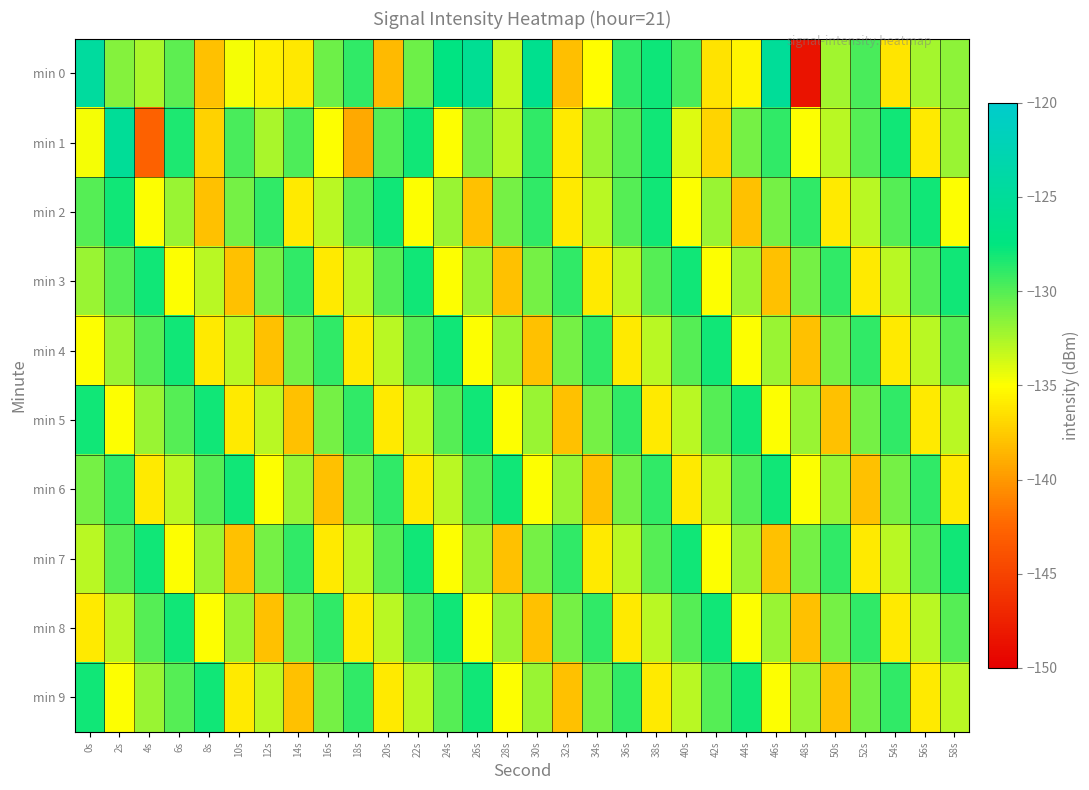

Reading left to right, list all the values displayed in this chart.

min 0: 0s=-124.5	2s=-131.5	4s=-132.5	6s=-130.3	8s=-138.0	10s=-134.7	12s=-135.8	14s=-136.2	16s=-130.8	18s=-129.0	20s=-138.3	22s=-130.7	24s=-127.2	26s=-125.5	28s=-133.4	30s=-126.0	32s=-138.2	34s=-135.1	36s=-129.0	38s=-127.9	40s=-129.7	42s=-136.4	44s=-135.6	46s=-125.1	48s=-148.5	50s=-132.2	52s=-129.7	54s=-136.2	56s=-132.3	58s=-131.7
min 1: 0s=-134.7	2s=-125.3	4s=-142.8	6s=-128.3	8s=-137.2	10s=-129.7	12s=-132.5	14s=-129.8	16s=-134.9	18s=-139.2	20s=-130.0	22s=-128.0	24s=-135.0	26s=-131.0	28s=-133.0	30s=-129.0	32s=-136.0	34s=-132.0	36s=-130.0	38s=-128.0	40s=-134.0	42s=-137.0	44s=-131.0	46s=-129.0	48s=-135.0	50s=-133.0	52s=-130.0	54s=-128.0	56s=-136.0	58s=-132.0
min 2: 0s=-130.0	2s=-128.0	4s=-135.0	6s=-132.0	8s=-138.0	10s=-131.0	12s=-129.0	14s=-136.0	16s=-133.0	18s=-130.0	20s=-128.0	22s=-135.0	24s=-132.0	26s=-138.0	28s=-131.0	30s=-129.0	32s=-136.0	34s=-133.0	36s=-130.0	38s=-128.0	40s=-135.0	42s=-132.0	44s=-138.0	46s=-131.0	48s=-129.0	50s=-136.0	52s=-133.0	54s=-130.0	56s=-128.0	58s=-135.0
min 3: 0s=-132.0	2s=-130.0	4s=-128.0	6s=-135.0	8s=-133.0	10s=-138.0	12s=-131.0	14s=-129.0	16s=-136.0	18s=-133.0	20s=-130.0	22s=-128.0	24s=-135.0	26s=-132.0	28s=-138.0	30s=-131.0	32s=-129.0	34s=-136.0	36s=-133.0	38s=-130.0	40s=-128.0	42s=-135.0	44s=-132.0	46s=-138.0	48s=-131.0	50s=-129.0	52s=-136.0	54s=-133.0	56s=-130.0	58s=-128.0
min 4: 0s=-135.0	2s=-132.0	4s=-130.0	6s=-128.0	8s=-136.0	10s=-133.0	12s=-138.0	14s=-131.0	16s=-129.0	18s=-136.0	20s=-133.0	22s=-130.0	24s=-128.0	26s=-135.0	28s=-132.0	30s=-138.0	32s=-131.0	34s=-129.0	36s=-136.0	38s=-133.0	40s=-130.0	42s=-128.0	44s=-135.0	46s=-132.0	48s=-138.0	50s=-131.0	52s=-129.0	54s=-136.0	56s=-133.0	58s=-130.0
min 5: 0s=-128.0	2s=-135.0	4s=-132.0	6s=-130.0	8s=-128.0	10s=-136.0	12s=-133.0	14s=-138.0	16s=-131.0	18s=-129.0	20s=-136.0	22s=-133.0	24s=-130.0	26s=-128.0	28s=-135.0	30s=-132.0	32s=-138.0	34s=-131.0	36s=-129.0	38s=-136.0	40s=-133.0	42s=-130.0	44s=-128.0	46s=-135.0	48s=-132.0	50s=-138.0	52s=-131.0	54s=-129.0	56s=-136.0	58s=-133.0
min 6: 0s=-131.0	2s=-129.0	4s=-136.0	6s=-133.0	8s=-130.0	10s=-128.0	12s=-135.0	14s=-132.0	16s=-138.0	18s=-131.0	20s=-129.0	22s=-136.0	24s=-133.0	26s=-130.0	28s=-128.0	30s=-135.0	32s=-132.0	34s=-138.0	36s=-131.0	38s=-129.0	40s=-136.0	42s=-133.0	44s=-130.0	46s=-128.0	48s=-135.0	50s=-132.0	52s=-138.0	54s=-131.0	56s=-129.0	58s=-136.0
min 7: 0s=-133.0	2s=-130.0	4s=-128.0	6s=-135.0	8s=-132.0	10s=-138.0	12s=-131.0	14s=-129.0	16s=-136.0	18s=-133.0	20s=-130.0	22s=-128.0	24s=-135.0	26s=-132.0	28s=-138.0	30s=-131.0	32s=-129.0	34s=-136.0	36s=-133.0	38s=-130.0	40s=-128.0	42s=-135.0	44s=-132.0	46s=-138.0	48s=-131.0	50s=-129.0	52s=-136.0	54s=-133.0	56s=-130.0	58s=-128.0
min 8: 0s=-136.0	2s=-133.0	4s=-130.0	6s=-128.0	8s=-135.0	10s=-132.0	12s=-138.0	14s=-131.0	16s=-129.0	18s=-136.0	20s=-133.0	22s=-130.0	24s=-128.0	26s=-135.0	28s=-132.0	30s=-138.0	32s=-131.0	34s=-129.0	36s=-136.0	38s=-133.0	40s=-130.0	42s=-128.0	44s=-135.0	46s=-132.0	48s=-138.0	50s=-131.0	52s=-129.0	54s=-136.0	56s=-133.0	58s=-130.0
min 9: 0s=-128.0	2s=-135.0	4s=-132.0	6s=-130.0	8s=-128.0	10s=-136.0	12s=-133.0	14s=-138.0	16s=-131.0	18s=-129.0	20s=-136.0	22s=-133.0	24s=-130.0	26s=-128.0	28s=-135.0	30s=-132.0	32s=-138.0	34s=-131.0	36s=-129.0	38s=-136.0	40s=-133.0	42s=-130.0	44s=-128.0	46s=-135.0	48s=-132.0	50s=-138.0	52s=-131.0	54s=-129.0	56s=-136.0	58s=-133.0